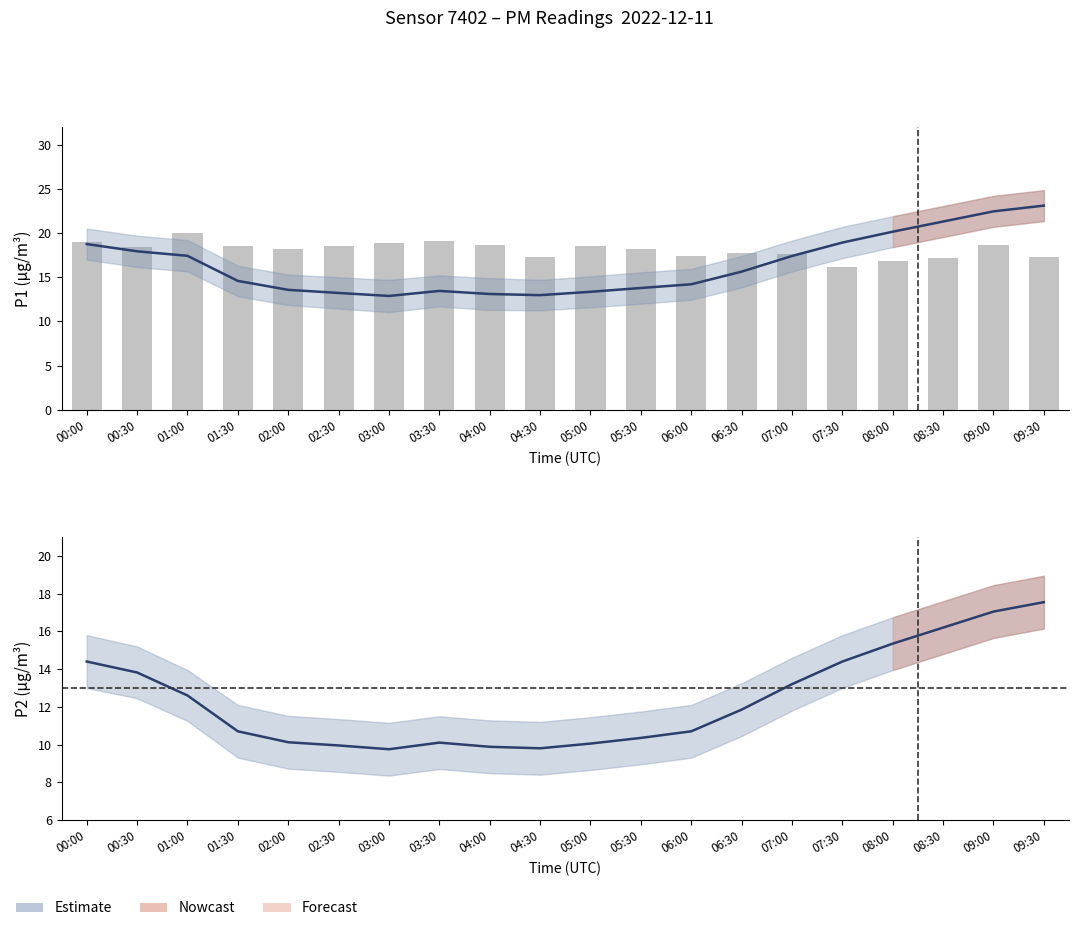

True or false: P1 (PM10) has a value of 14.2 at 06:00.

True